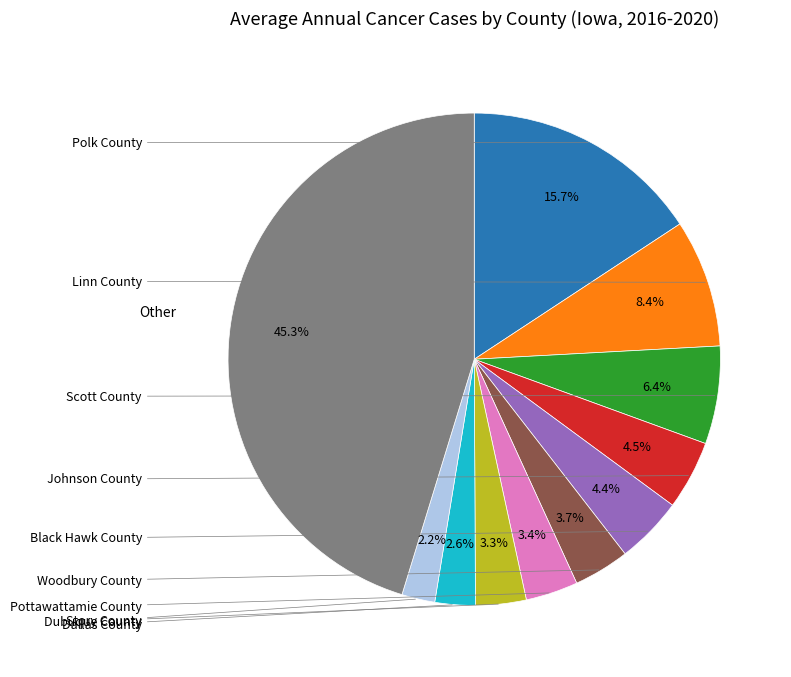

What is the change in value from Black Hawk County to Woodbury County?

-52